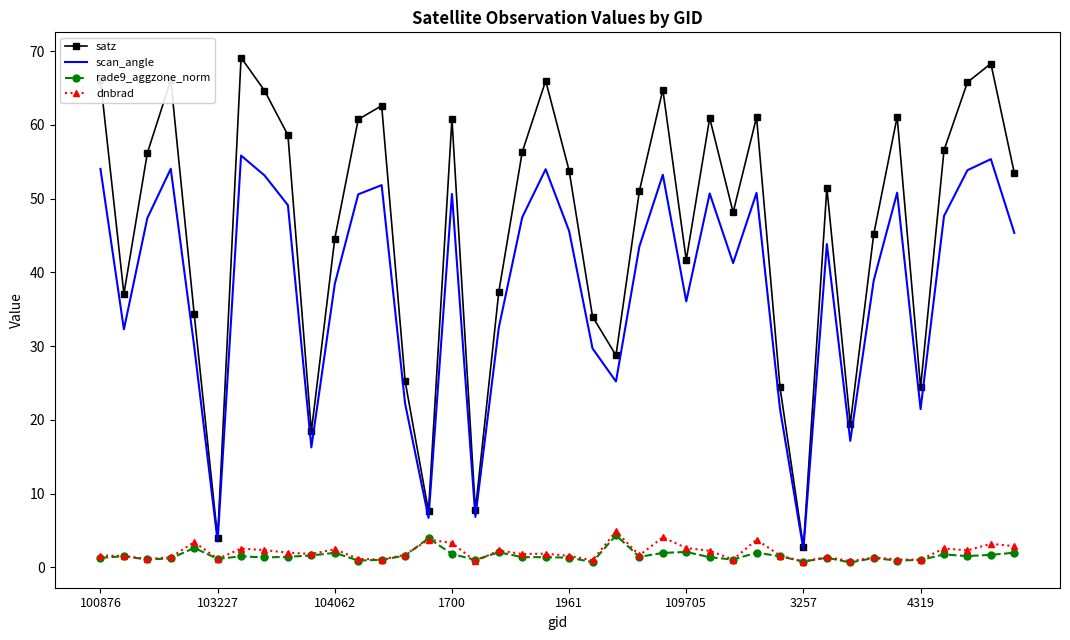

What is the highest value of the scan_angle series?

55.9